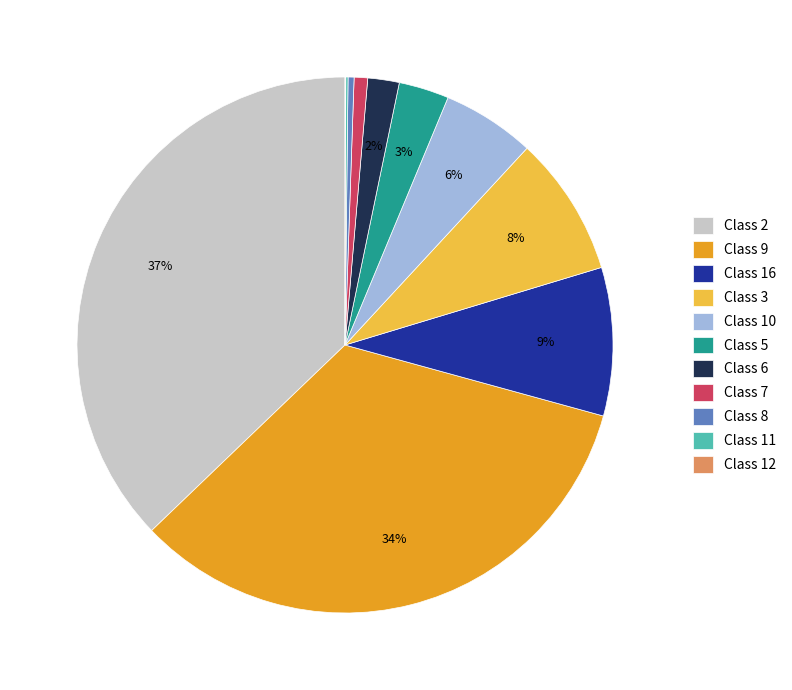

Do Class 6 and Class 2 together represent more than half of the pie?

No